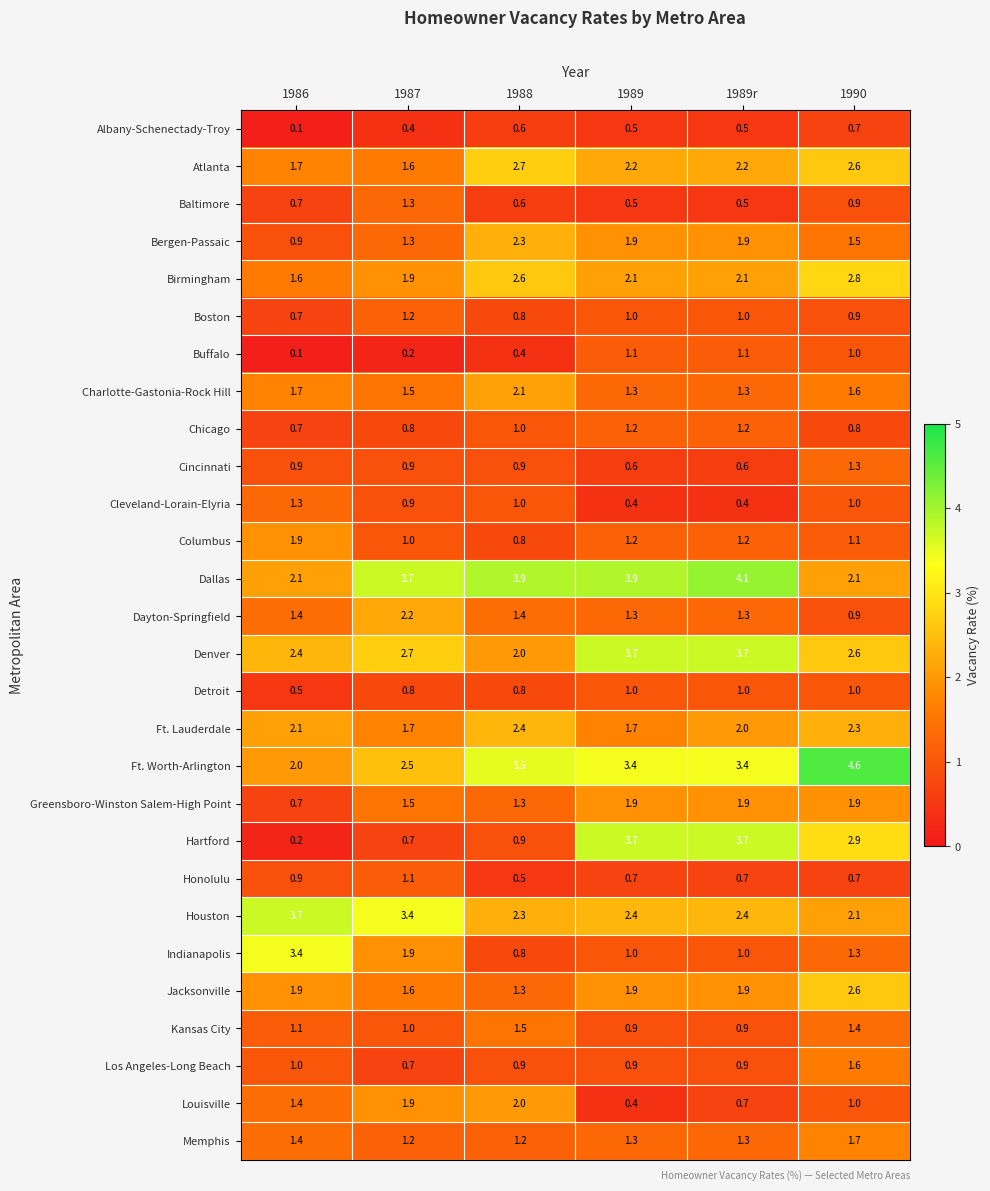

What is the difference between the maximum and second lowest values in the Indianapolis series?

2.4